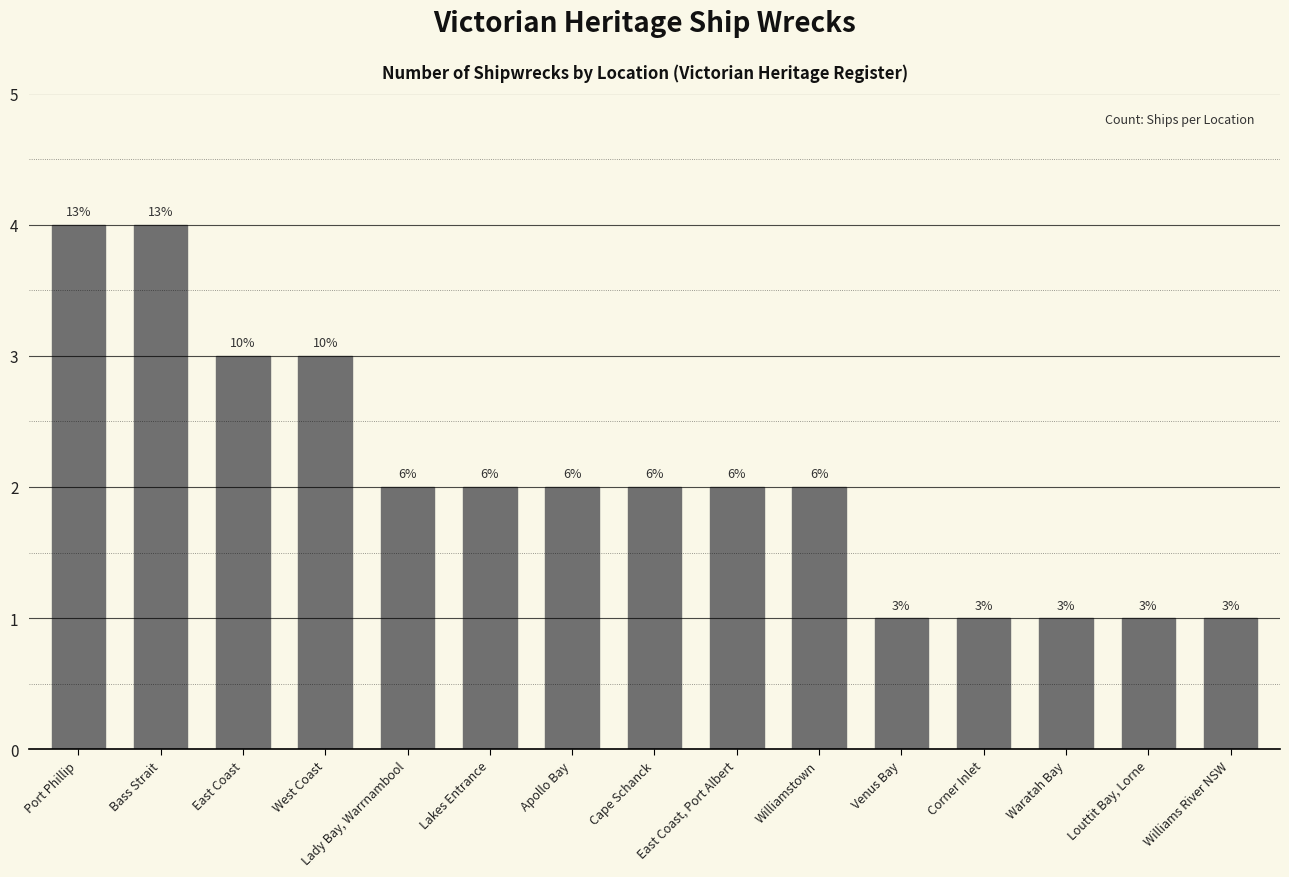

Are the bars horizontal?

No